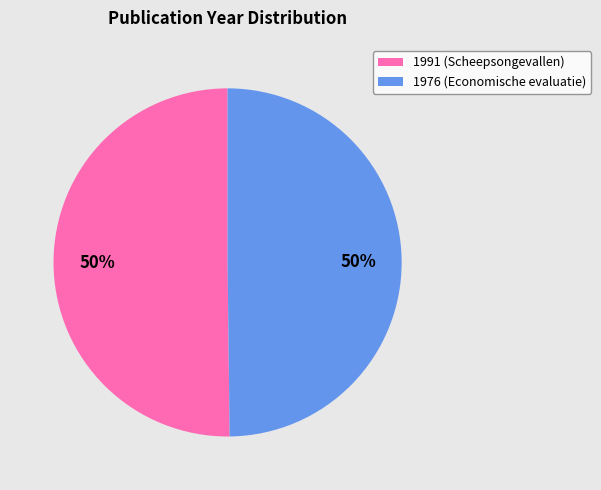

To the nearest percent, what percentage of the pie is 1976 (Economische evaluatie)?

50%